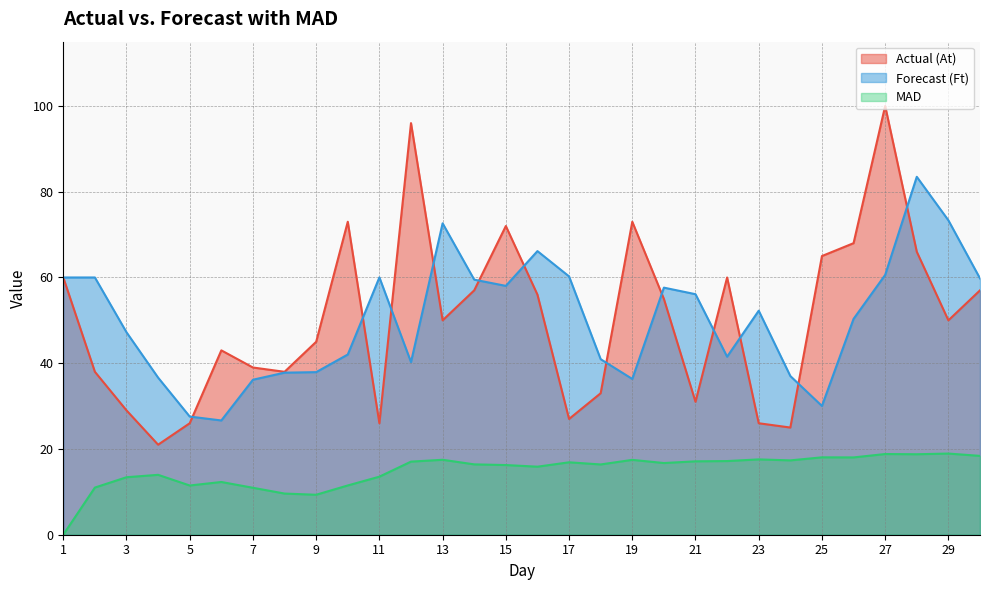

Reading left to right, extract all data points from this chart.

Actual (At): 1=60.0	2=38.0	3=29.0	4=21.0	5=26.0	6=43.0	7=39.0	8=38.0	9=45.0	10=73.0	11=26.0	12=96.0	13=50.0	14=57.0	15=72.0	16=56.0	17=27.0	18=33.0	19=73.0	20=55.0	21=31.0	22=60.0	23=26.0	24=25.0	25=65.0	26=68.0	27=100.0	28=66.0	29=50.0	30=57.0
Forecast (Ft): 1=60.0	2=60.0	3=47.2	4=36.6	5=27.6	6=26.6	7=36.1	8=37.8	9=37.9	10=42.0	11=60.0	12=40.3	13=72.6	14=59.5	15=58.0	16=66.2	17=60.2	18=40.9	19=36.3	20=57.6	21=56.1	22=41.5	23=52.2	24=37.0	25=30.0	26=50.3	27=60.6	28=83.5	29=73.3	30=59.8
MAD: 1=0.0	2=11.0	3=13.4	4=14.0	5=11.5	6=12.3	7=10.9	8=9.6	9=9.3	10=11.5	11=13.5	12=17.1	13=17.5	14=16.4	15=16.2	16=15.9	17=16.9	18=16.4	19=17.5	20=16.7	21=17.1	22=17.2	23=17.6	24=17.3	25=18.1	26=18.0	27=18.8	28=18.8	29=18.9	30=18.4